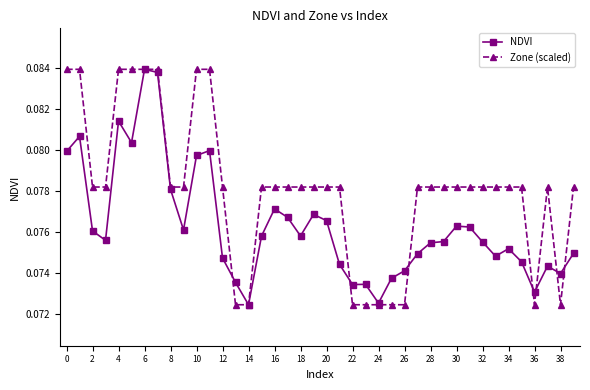

List the series in order of their overall mean, highest first.

Zone (scaled), NDVI